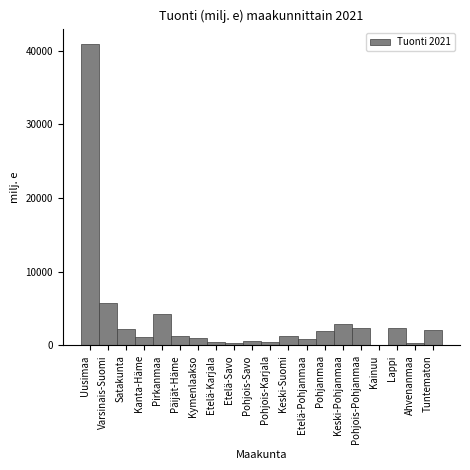

What is the change in value from Uusimaa to Lappi?

-38553.3